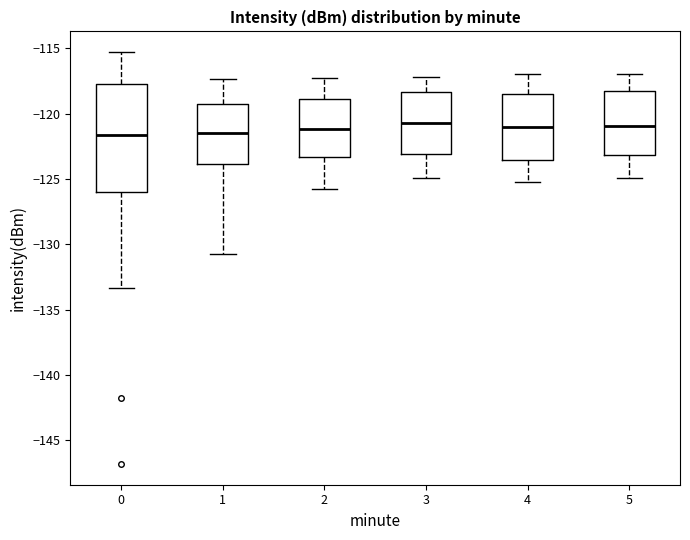

Reading left to right, transcribe this box plot: for each box, give where its median line is, the range the box spans, and where its two whiskers end, as read against the y-axis. The values are not printed on the chart, so give them approximately, as read against the axis.

0: median -121.5, box -126.0 to -117.5, whiskers -133.5 to -115.5
1: median -121.5, box -124.0 to -119.5, whiskers -130.5 to -117.5
2: median -121.0, box -123.5 to -119.0, whiskers -126.0 to -117.5
3: median -120.5, box -123.0 to -118.5, whiskers -125.0 to -117.0
4: median -121.0, box -123.5 to -118.5, whiskers -125.0 to -117.0
5: median -121.0, box -123.0 to -118.5, whiskers -125.0 to -117.0